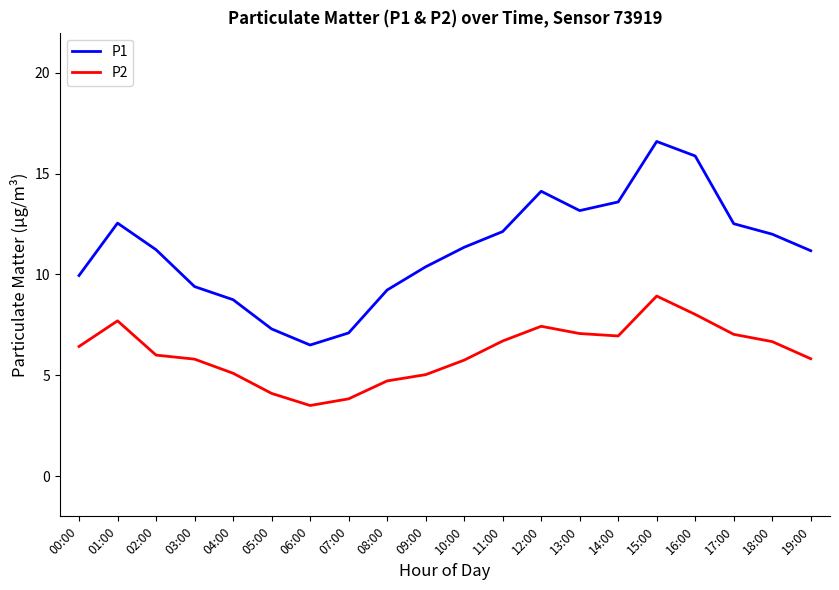

What position from the left is 06:00?

7